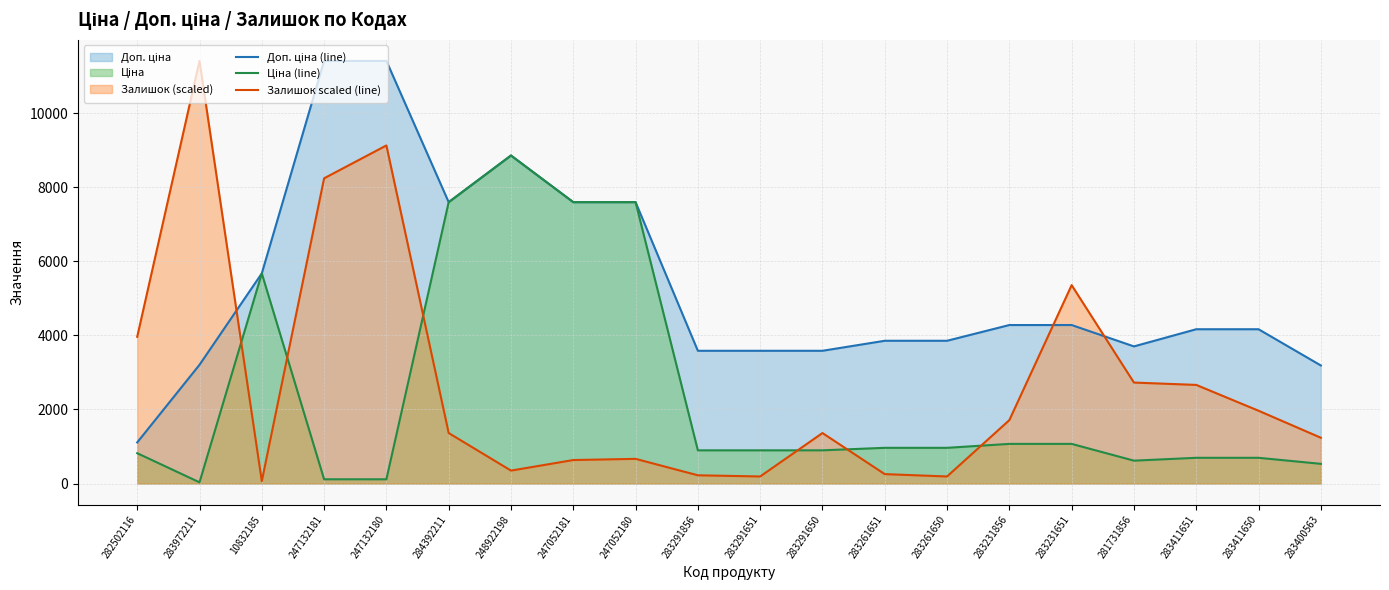

What is the total value across all series at 283972211?

14647.0